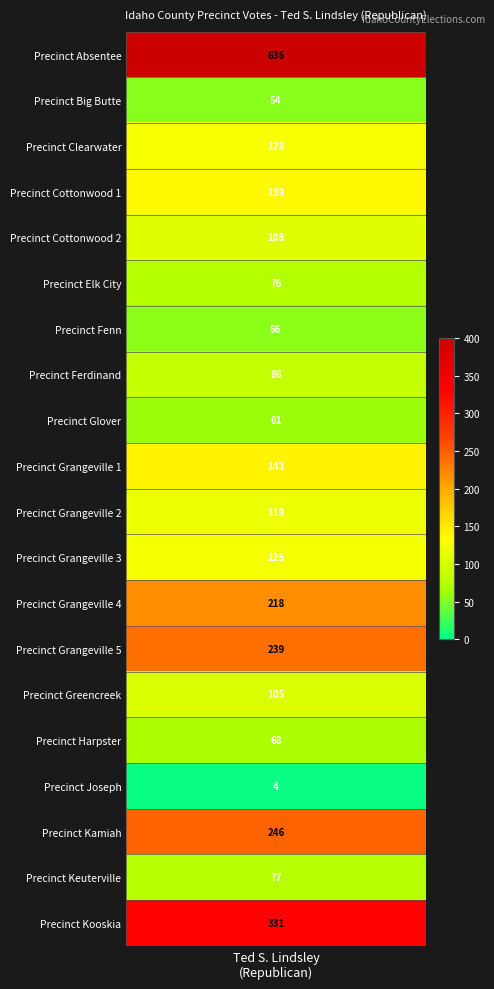

What is the minimum value shown in the chart?

4